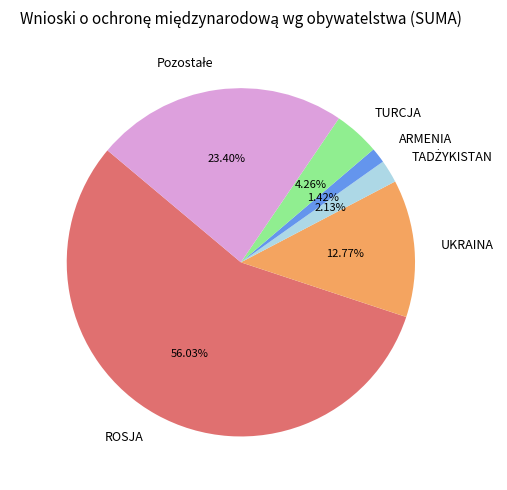

To the nearest percent, what percentage of the pie is UKRAINA?

13%